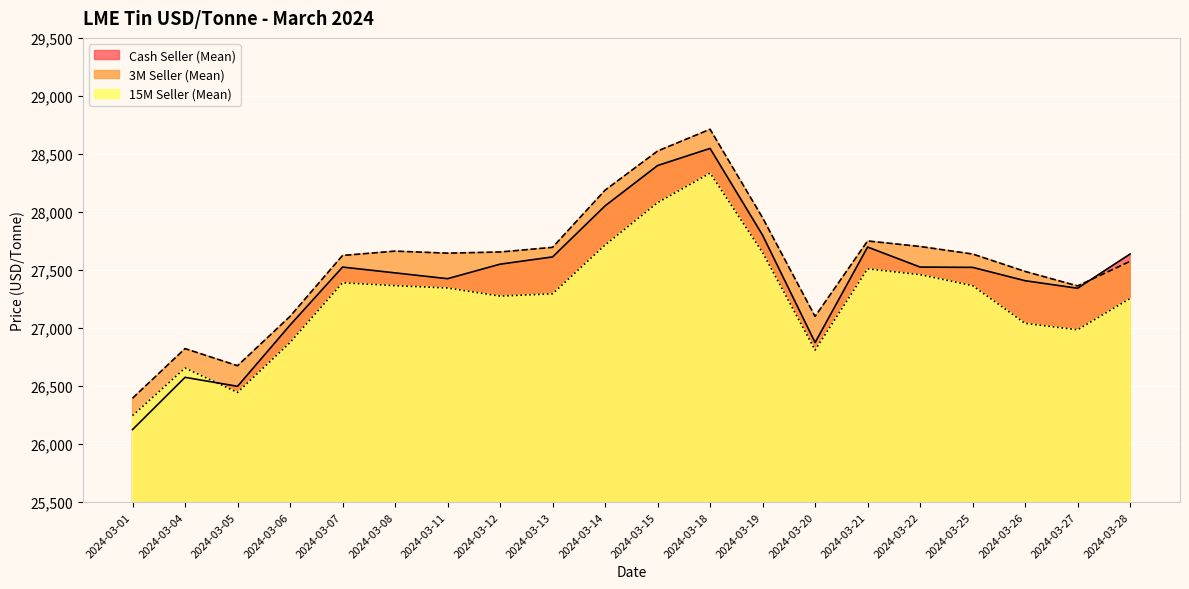

At how many categories does at least one series exceed 27419?

14